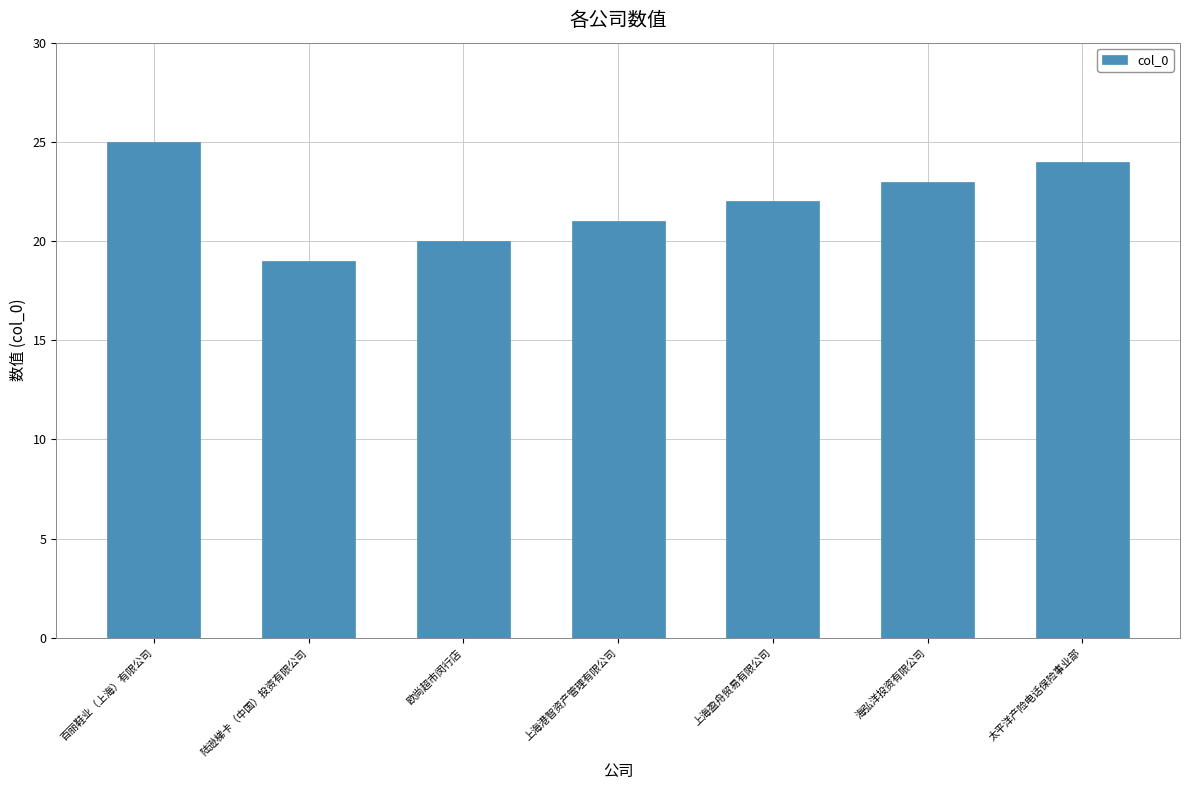

Reading right to left, transcribe all the data shown in this chart.

24	23	22	21	20	19	25